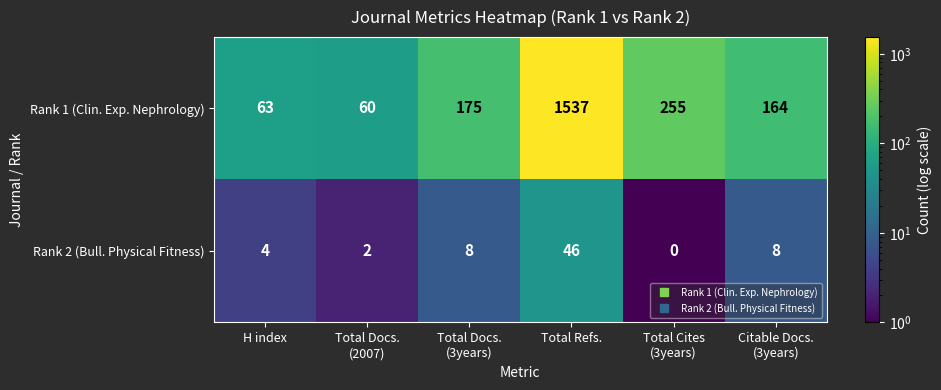

At how many categories does at least one series exceed 210?

2